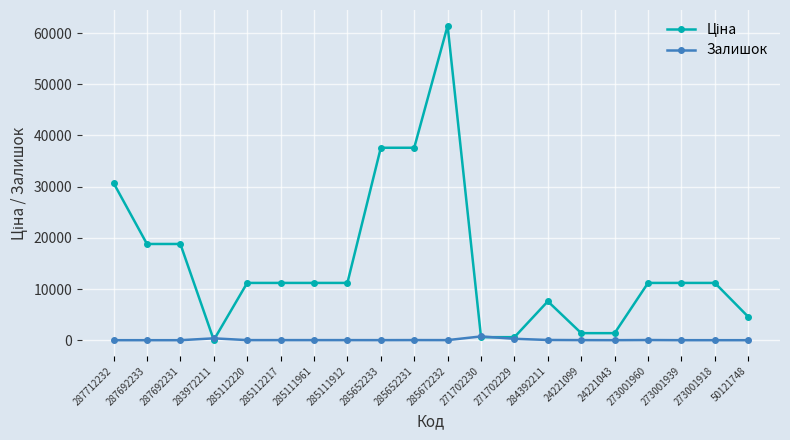

How many data points does each series have?

20